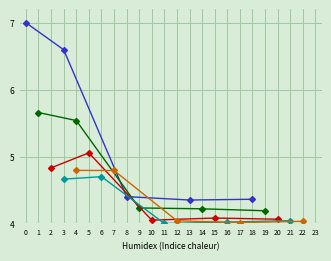

Which series has the largest range (max minus min)?

Toyota